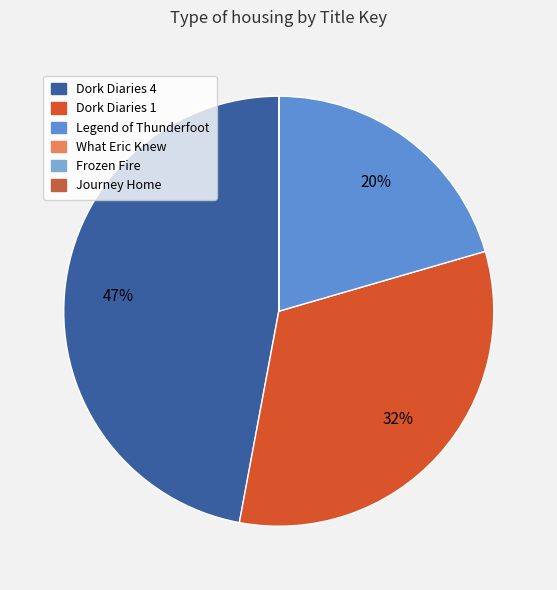

Combined, do Dork Diaries 1 and Legend of Thunderfoot account for over 50%?

Yes